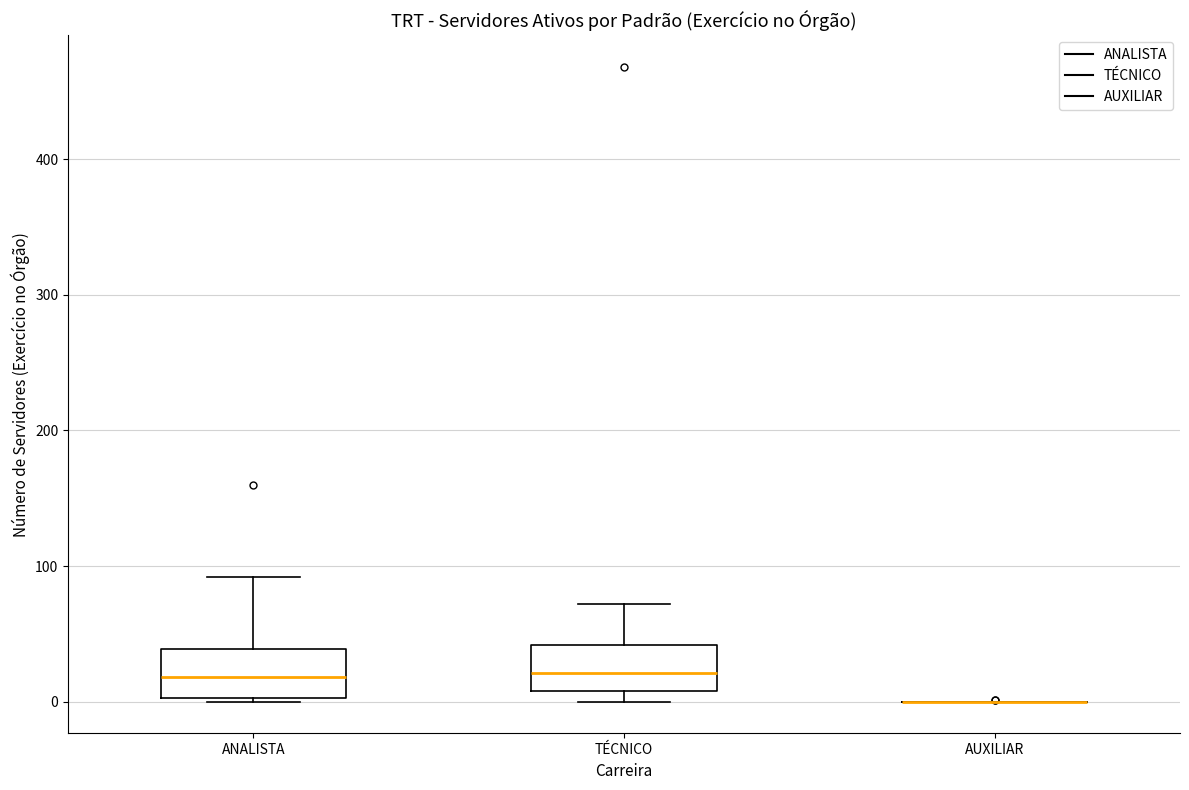

Reading left to right, read every box against the y-axis: the position of its median line, the range the box covers, and the ends of its whiskers. The values are not printed on the chart, so give them approximately, as read against the axis.

ANALISTA: median 20, box 0 to 40, whiskers 0 to 90
TÉCNICO: median 20, box 10 to 40, whiskers 0 to 70
AUXILIAR: box collapsed to a line at 0, whiskers 0 to 0